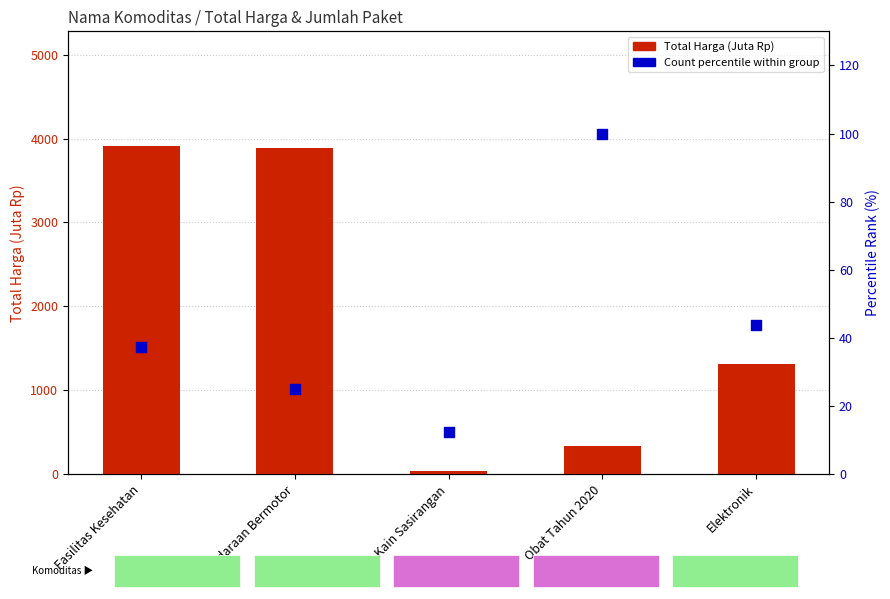

Which series has the largest Y range (max minus min)?

Total Harga (Juta Rp)